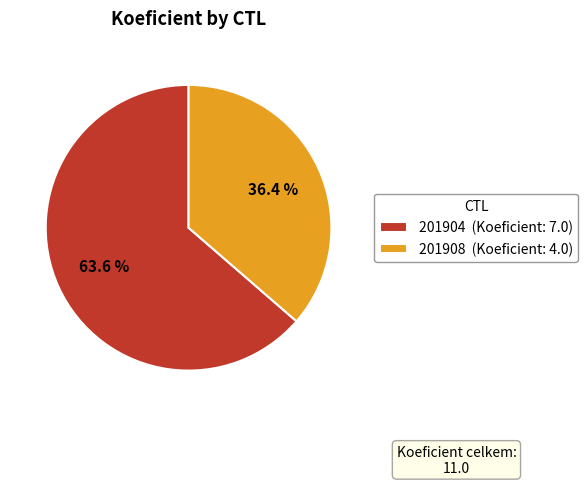

Between 201904 (Koeficient: 7.0) and 201908 (Koeficient: 4.0), which is larger?

201904 (Koeficient: 7.0)